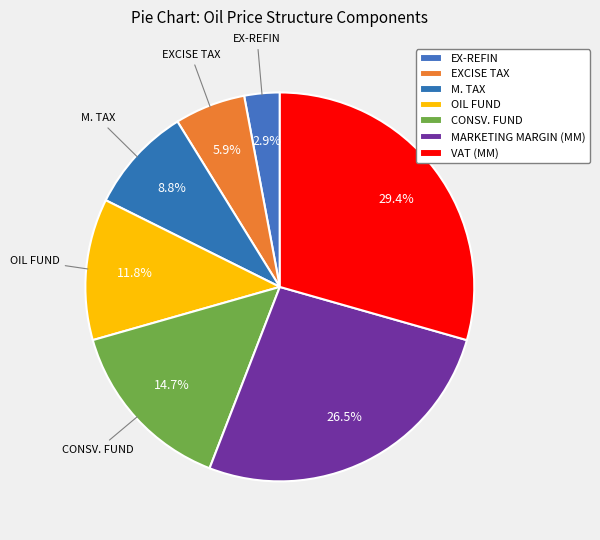

How many slices are in this pie chart?

7